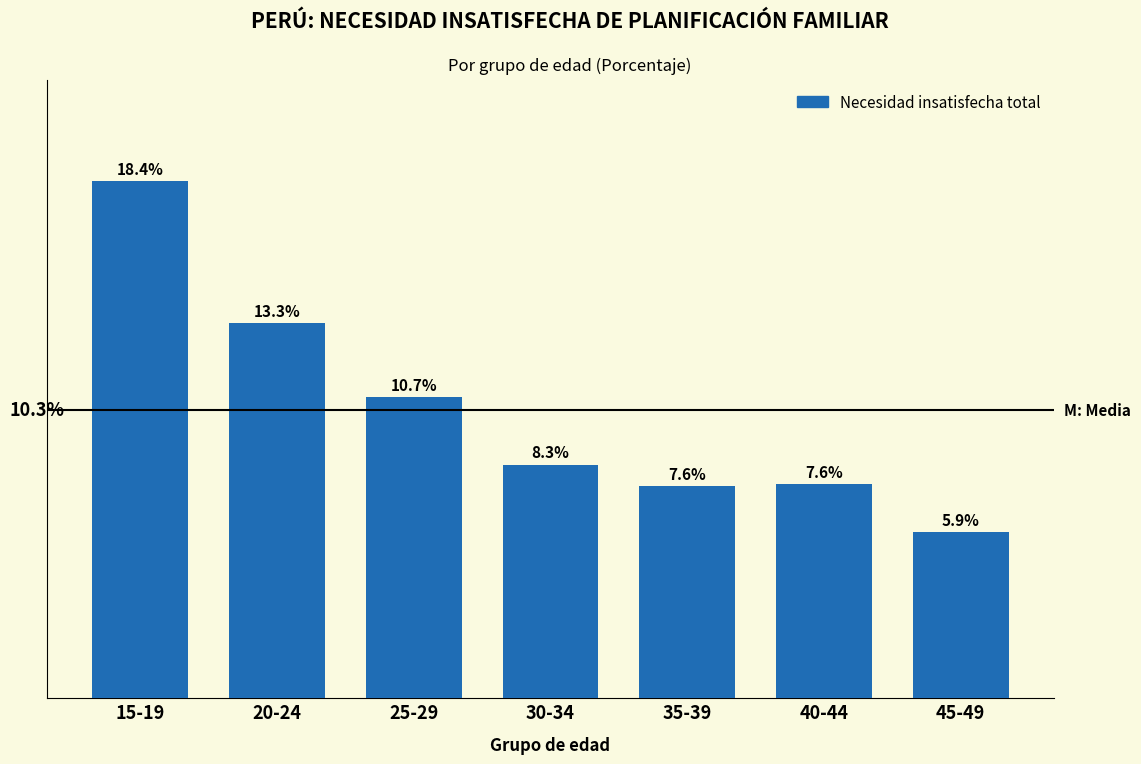

Which has a higher value, 30-34 or 20-24?

20-24